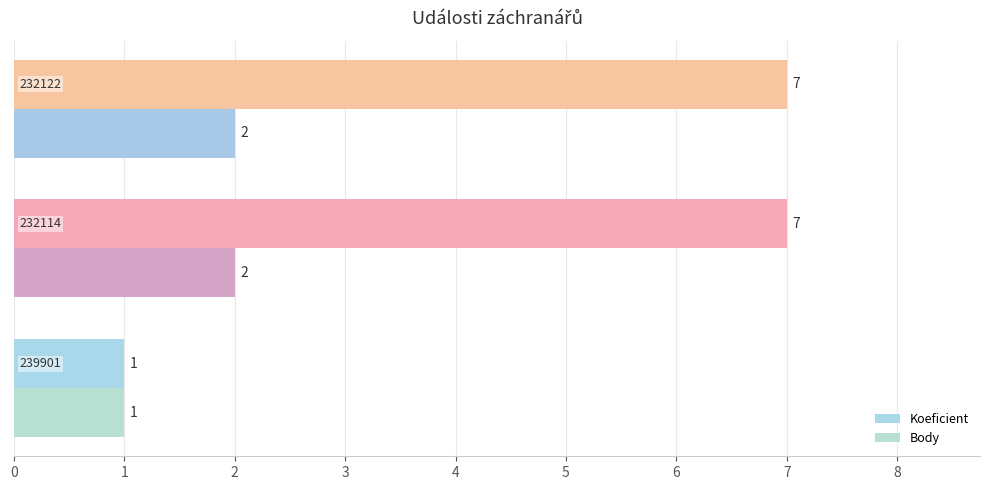

How many data points in Body are less than 2?

1